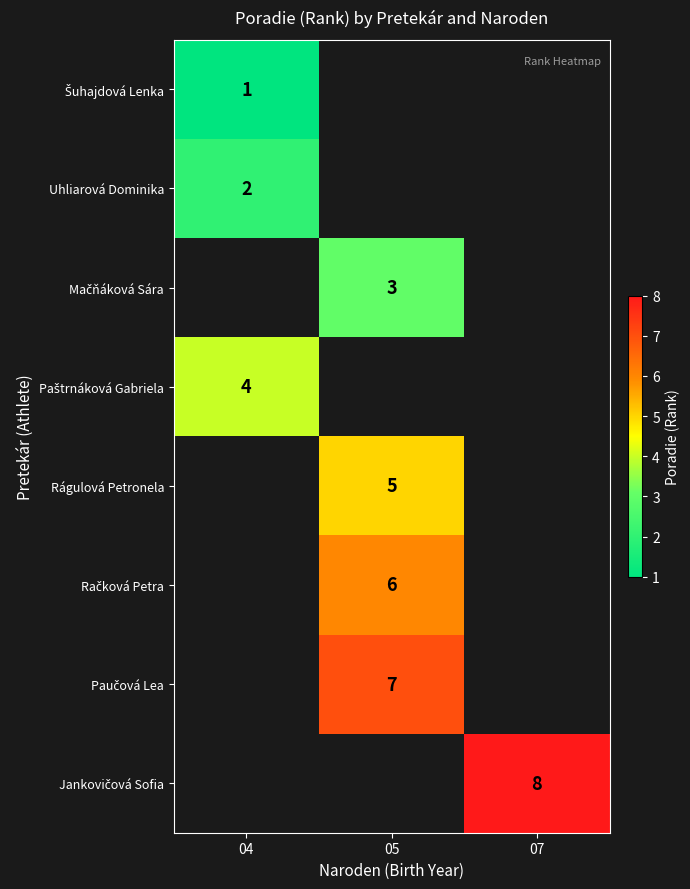

At which category does the chart reach its minimum across all series?

04